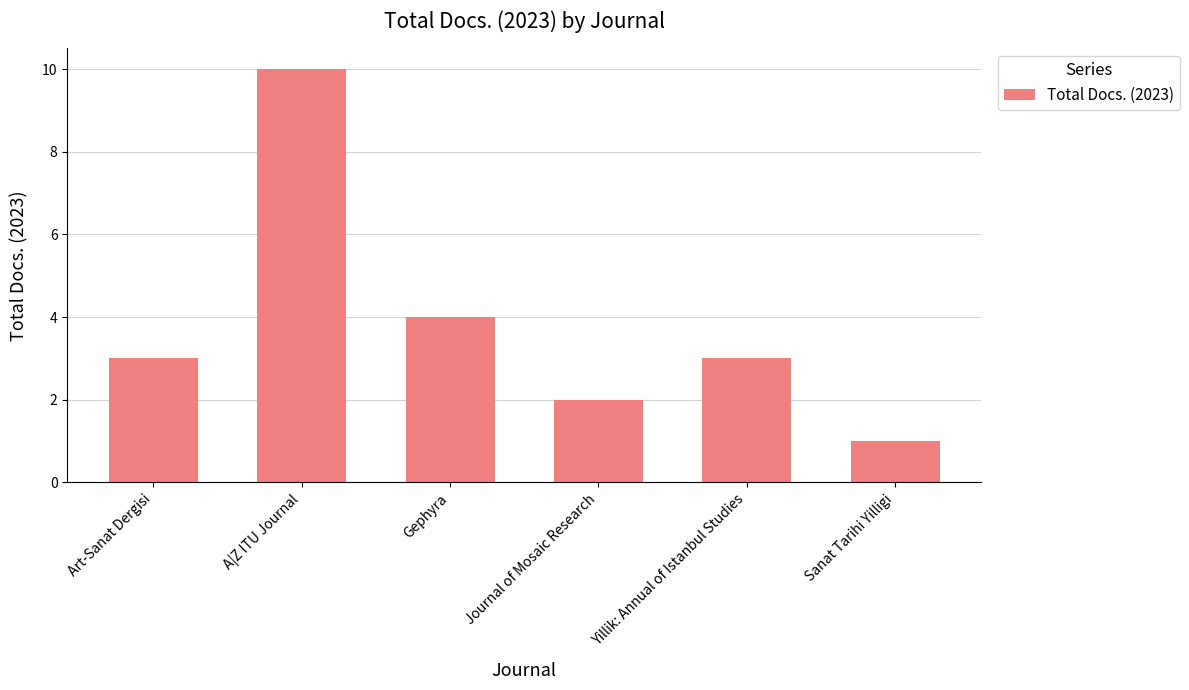

What is the difference between the maximum and second lowest values?

8